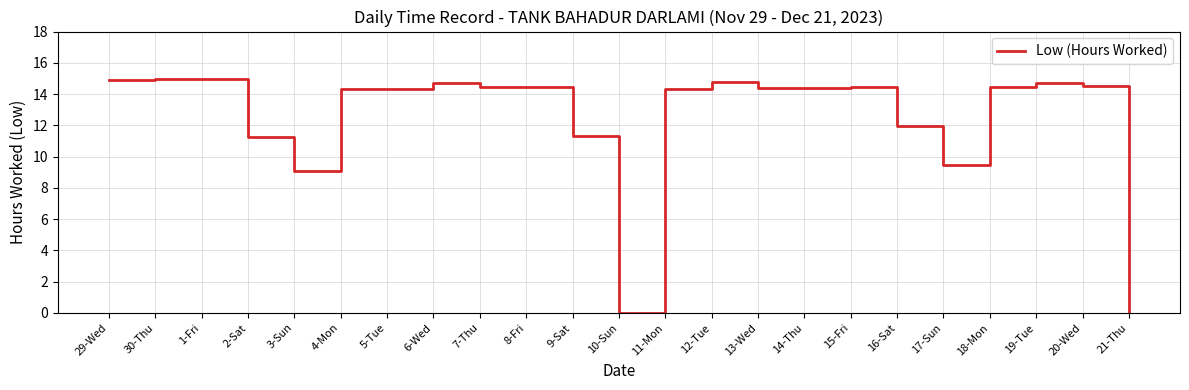

True or false: the data shows 9.5 at 17-Sun.

True